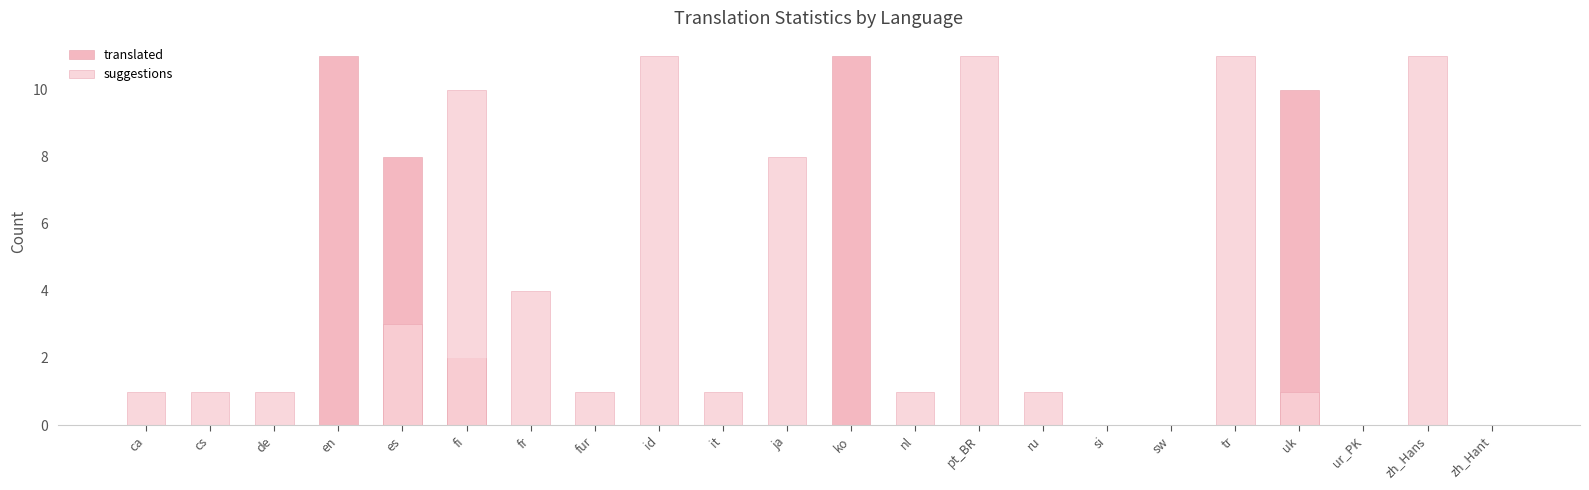

What are all the series names shown in the legend?

translated, suggestions